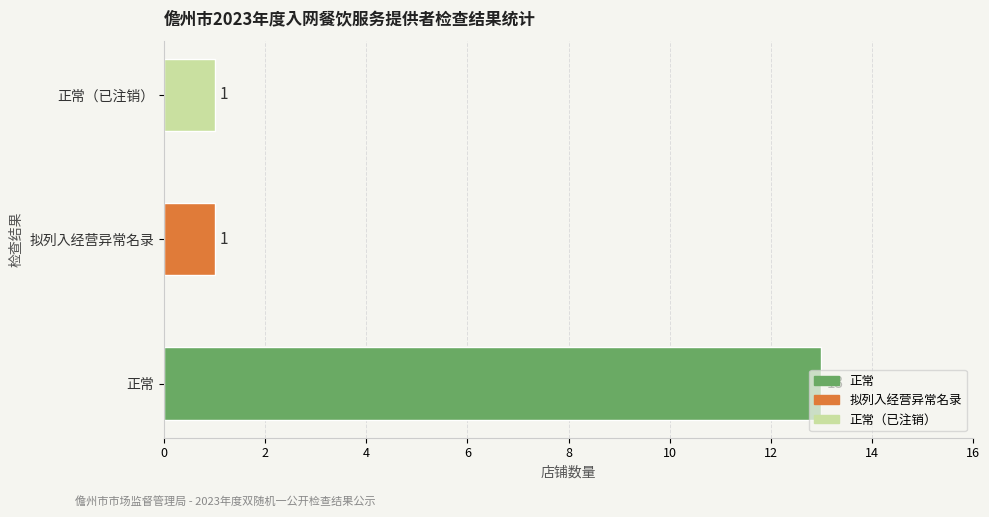

The chart shows a value of 2 at 正常（已注销）. True or false?

False